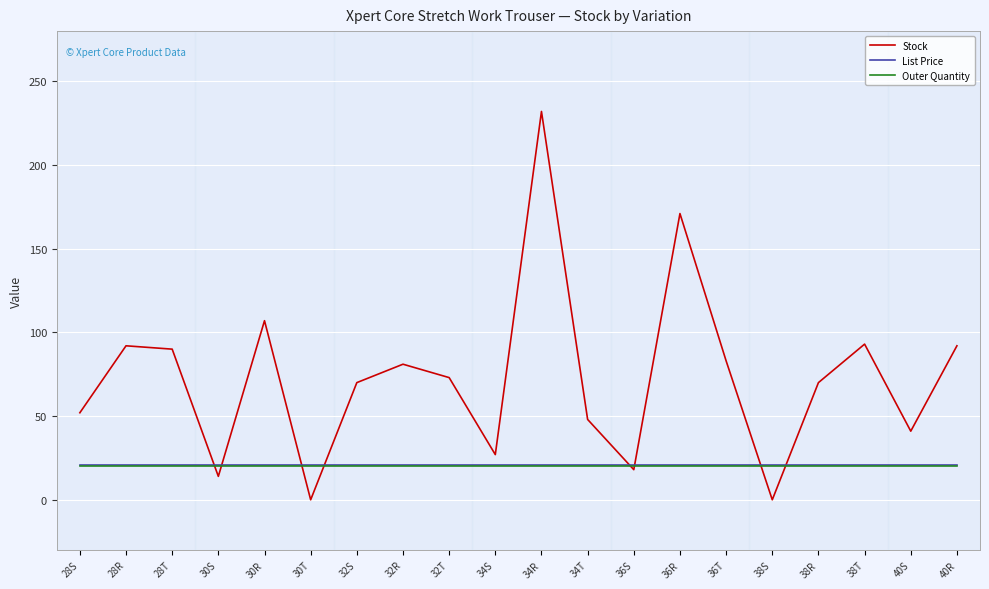

What is the difference between the highest and lowest values at 32R?

61.0